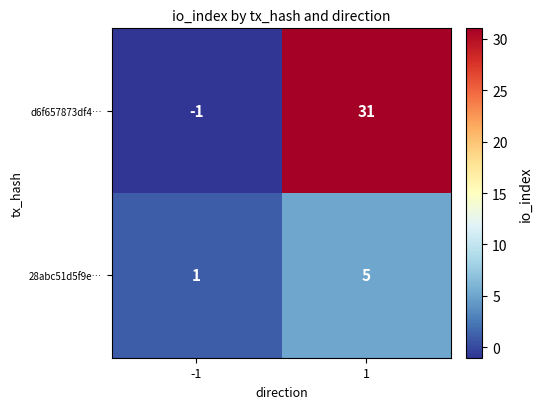

Which series has the largest total across all categories?

d6f657873df4…